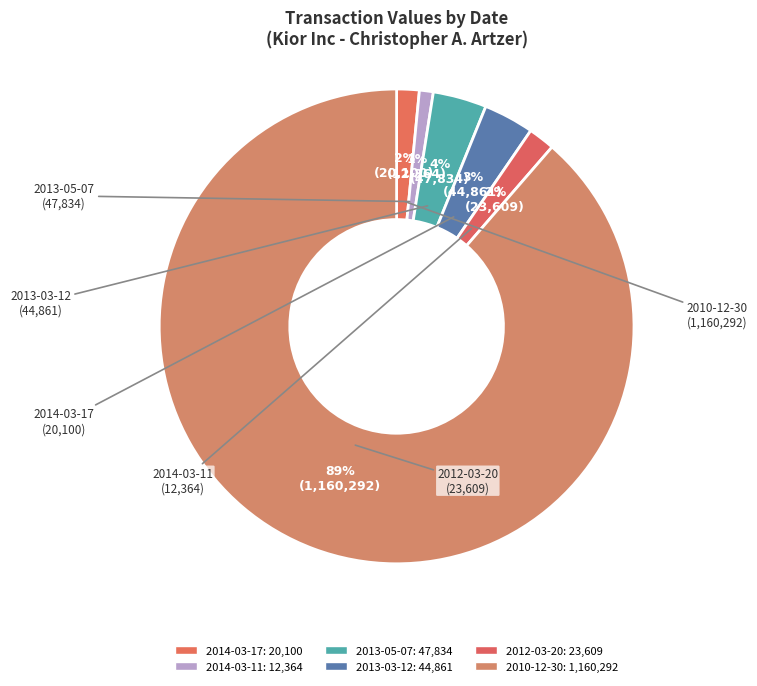

How many segments does this pie chart have?

6